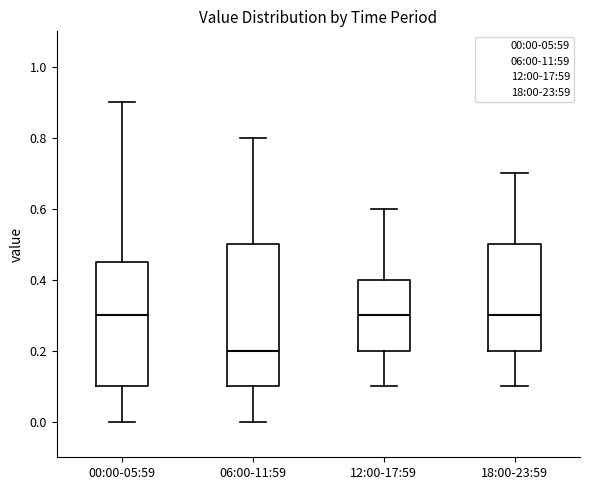

Reading left to right, read every box against the y-axis: the position of its median line, the range the box covers, and the ends of its whiskers. The values are not printed on the chart, so give them approximately, as read against the axis.

00:00-05:59: median 0.30, box 0.10 to 0.46, whiskers 0.00 to 0.90
06:00-11:59: median 0.20, box 0.10 to 0.50, whiskers 0.00 to 0.80
12:00-17:59: median 0.30, box 0.20 to 0.40, whiskers 0.10 to 0.60
18:00-23:59: median 0.30, box 0.20 to 0.50, whiskers 0.10 to 0.70